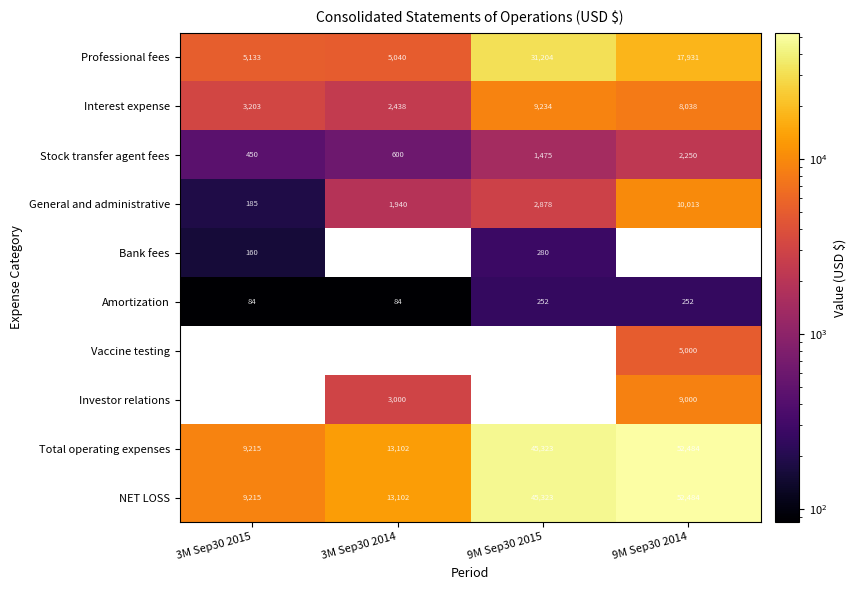

At which label is Total operating expenses closest to 30849?

9M Sep30 2015